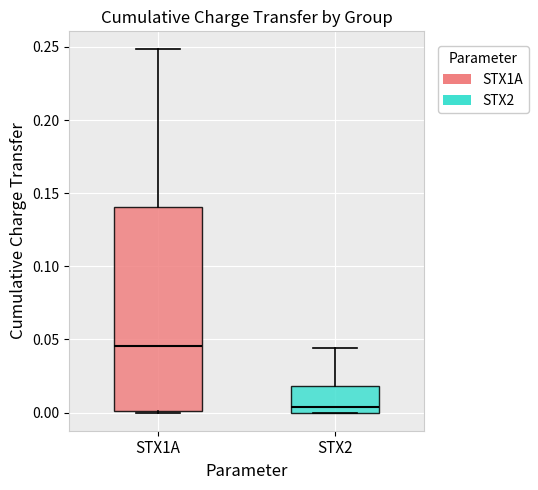

Which box is the tallest, from its lower edge to its upper edge?

STX1A